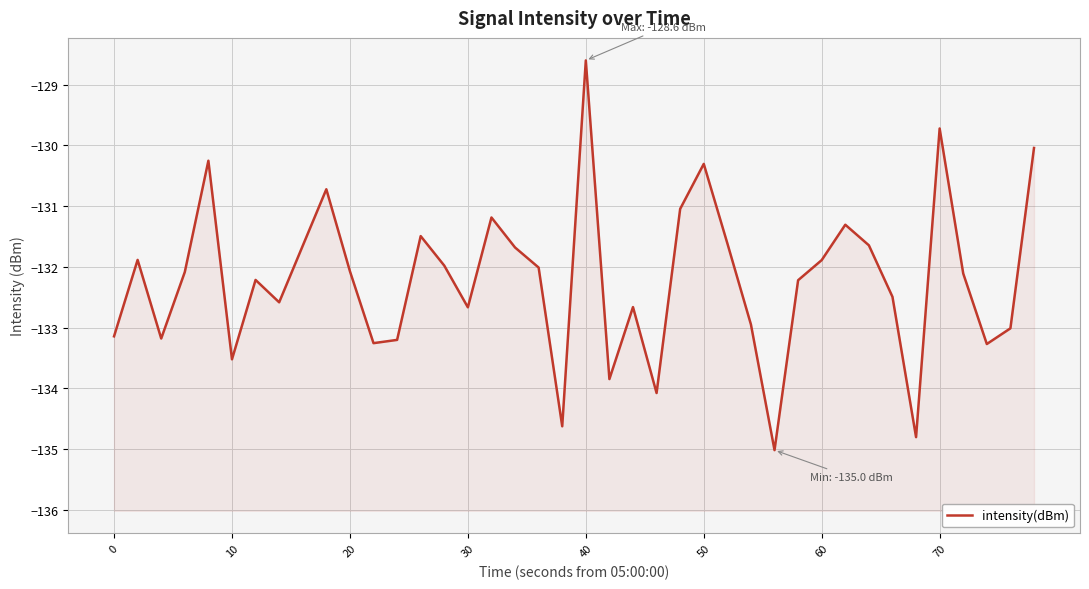

Reading right to left, list all the values displayed in this chart.

-130.0	-133.0	-133.3	-132.1	-129.7	-134.8	-132.5	-131.6	-131.3	-131.9	-132.2	-135.0	-133.0	-131.6	-130.3	-131.0	-134.1	-132.7	-133.8	-128.6	-134.6	-132.0	-131.7	-131.2	-132.7	-132.0	-131.5	-133.2	-133.3	-132.1	-130.7	-131.7	-132.6	-132.2	-133.5	-130.3	-132.1	-133.2	-131.9	-133.1